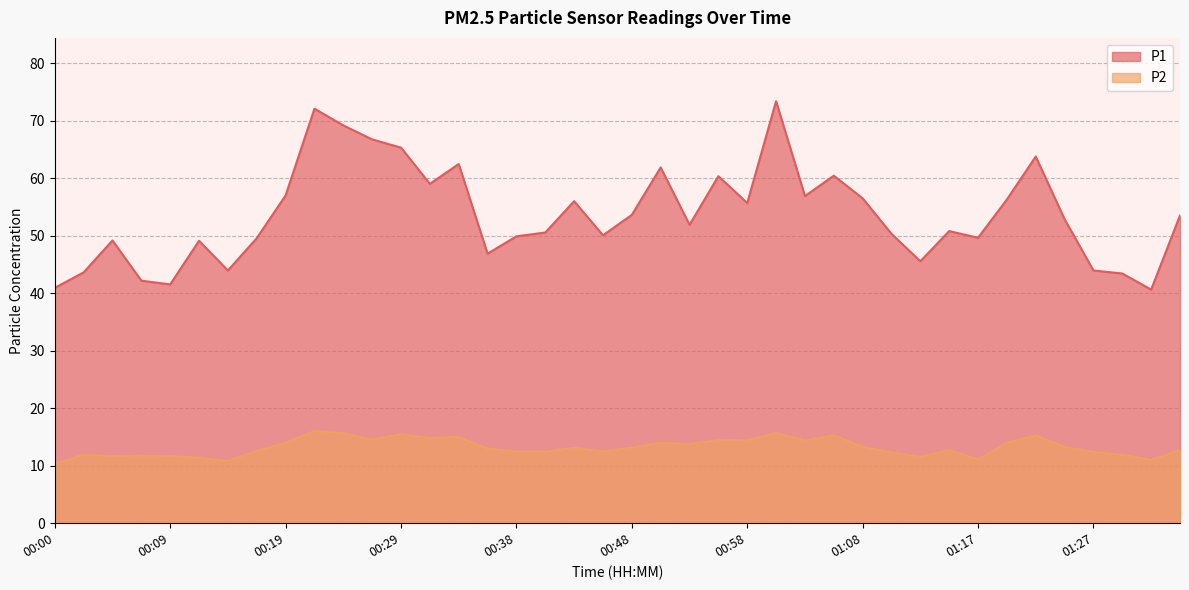

Rank the categories by P2 value from lowest to highest.

00:00, 00:14, 01:32, 01:17, 00:12, 01:13, 00:04, 00:09, 00:07, 01:30, 00:02, 01:10, 01:27, 00:38, 00:41, 00:46, 00:17, 01:15, 01:34, 00:36, 00:43, 00:48, 01:25, 01:08, 00:53, 00:19, 00:51, 01:20, 01:03, 00:58, 00:55, 00:26, 00:31, 00:34, 01:22, 01:05, 00:29, 00:24, 01:00, 00:21